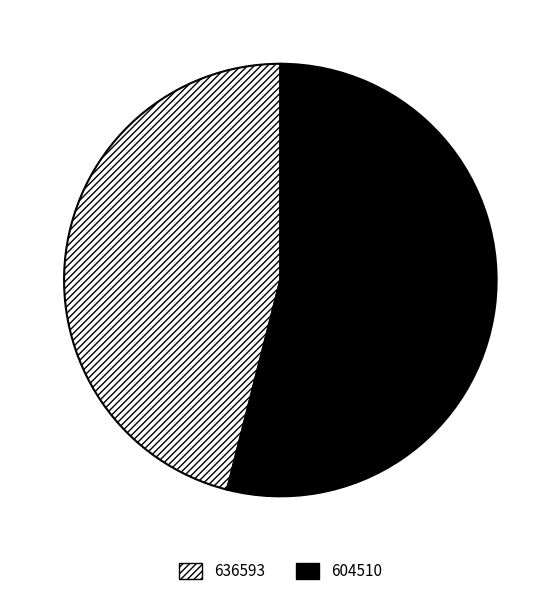

Is 636593 the majority of the pie?

No